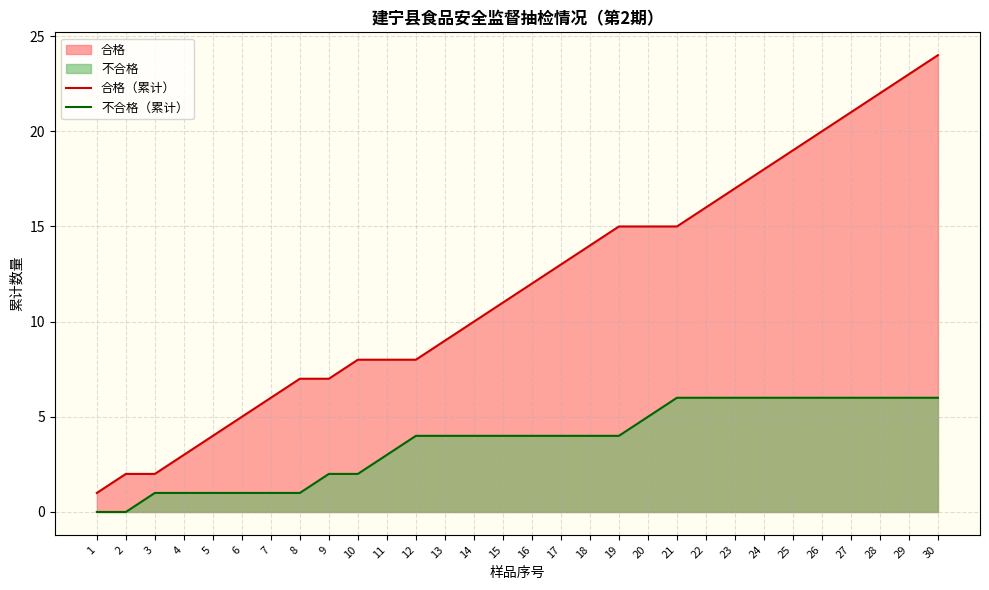

Which has a higher value, 28 or 17?

28